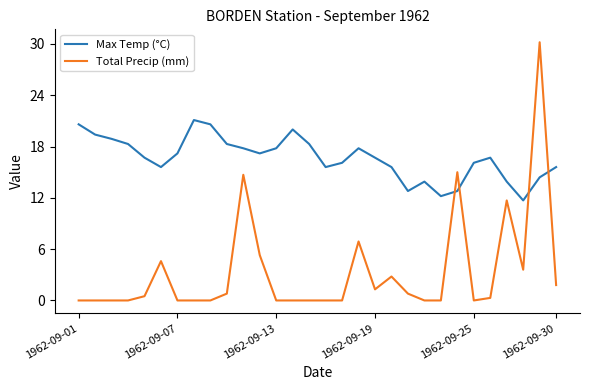

Which series has the largest range (max minus min)?

Total Precip (mm)